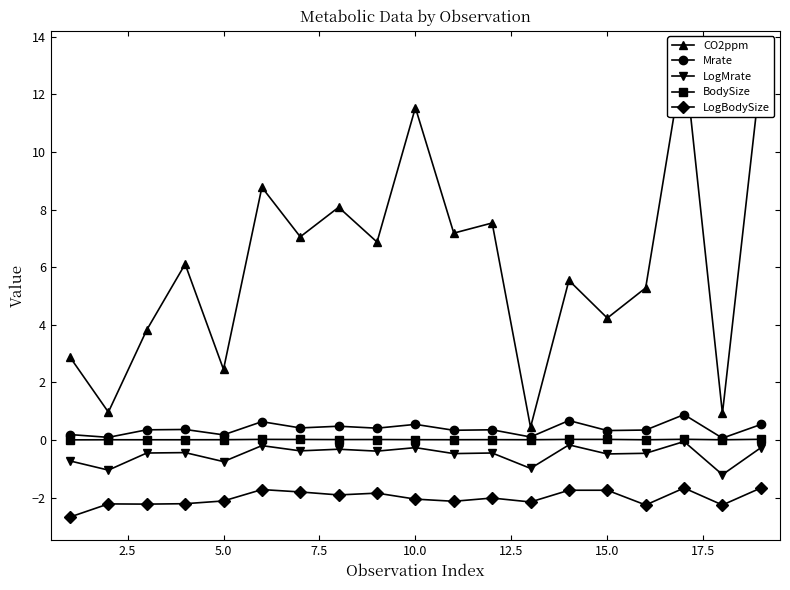

True or false: Mrate and LogMrate intersect in this chart.

False